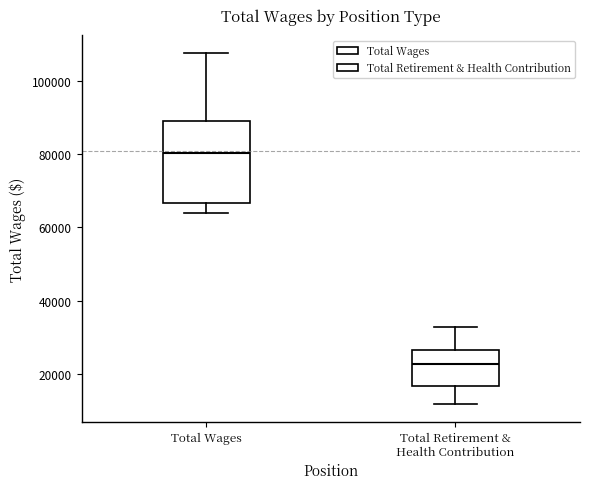

Which box's median line is the highest?

Total Wages